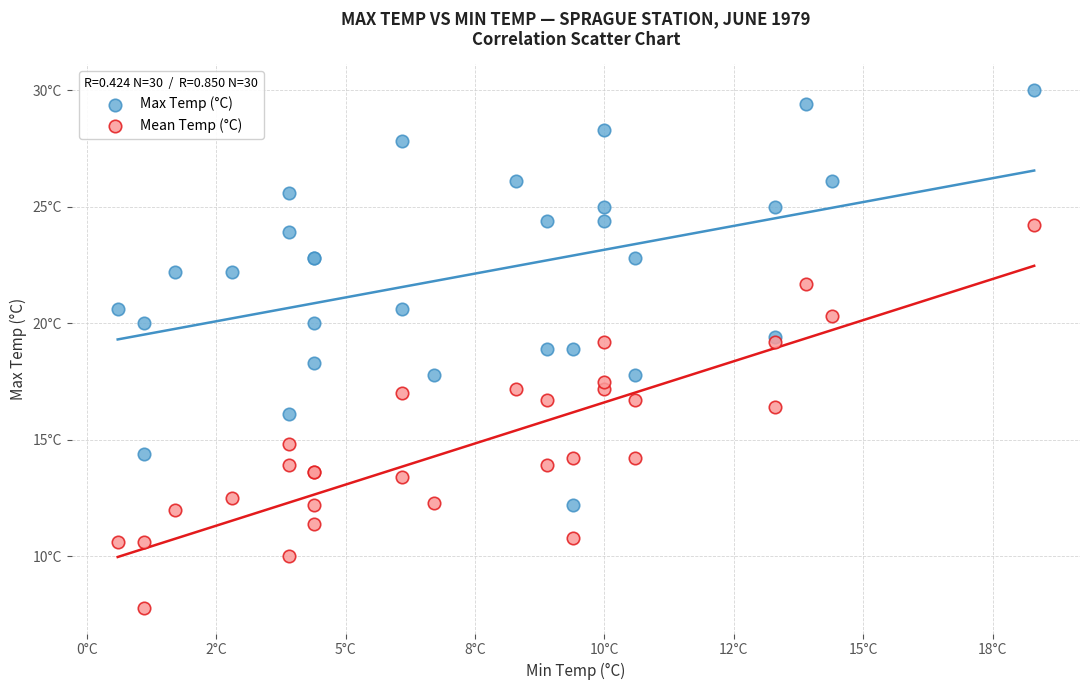

Which series contains the highest Y value?

Max Temp (°C)